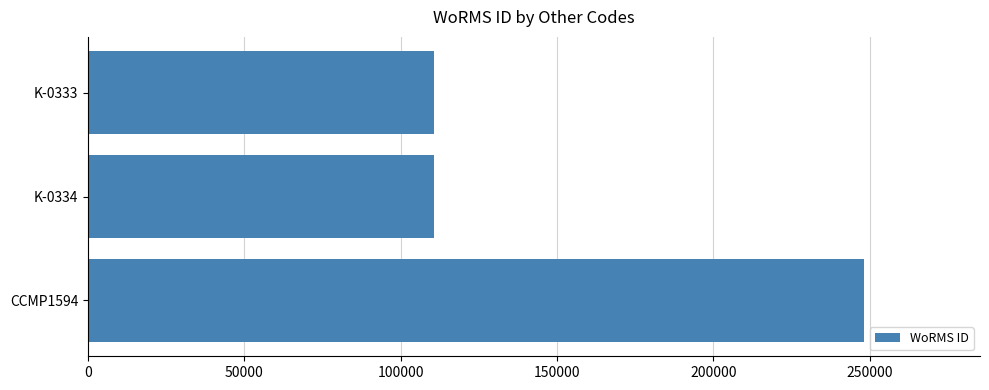

At which category does the chart reach its peak across all series?

CCMP1594